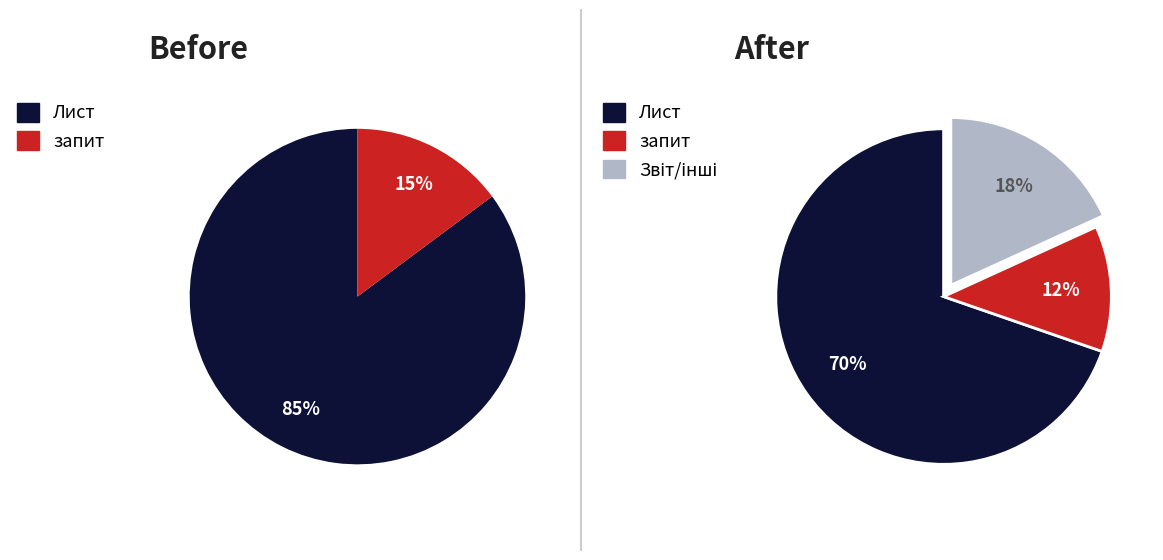

Is Лист the majority of the pie?

Yes